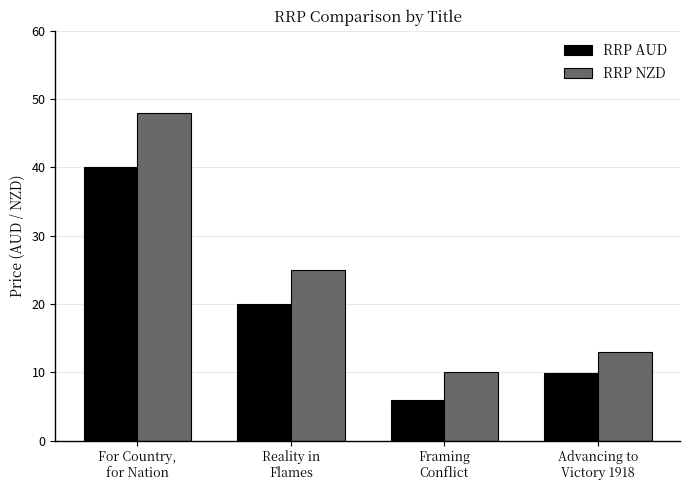

What is the sum of all RRP AUD values?

75.9